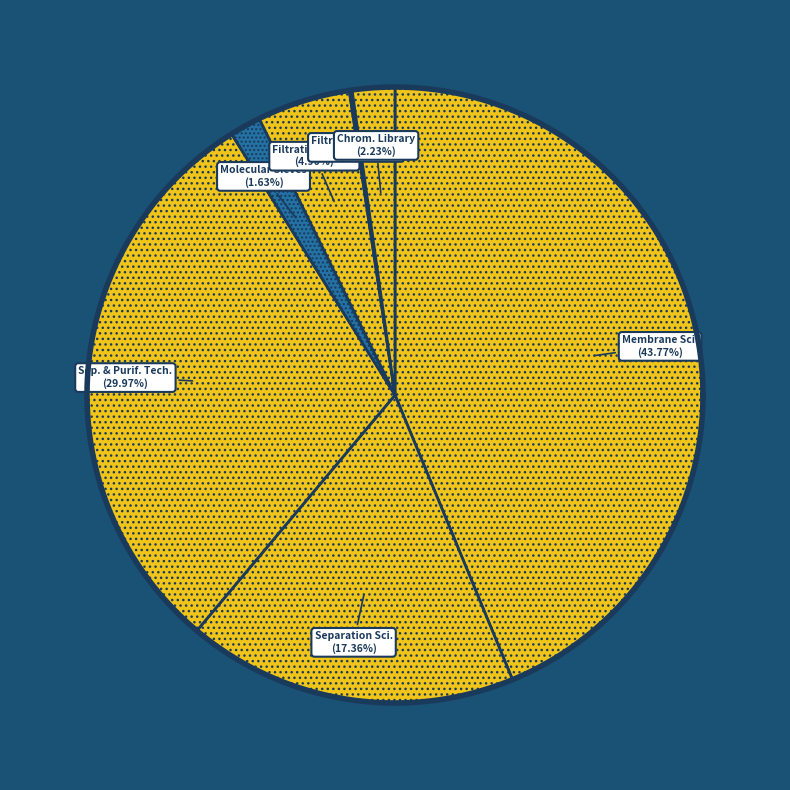

Combined, what portion of the pie is Molecular Sieves and Journal of Membrane Science?

45.4%